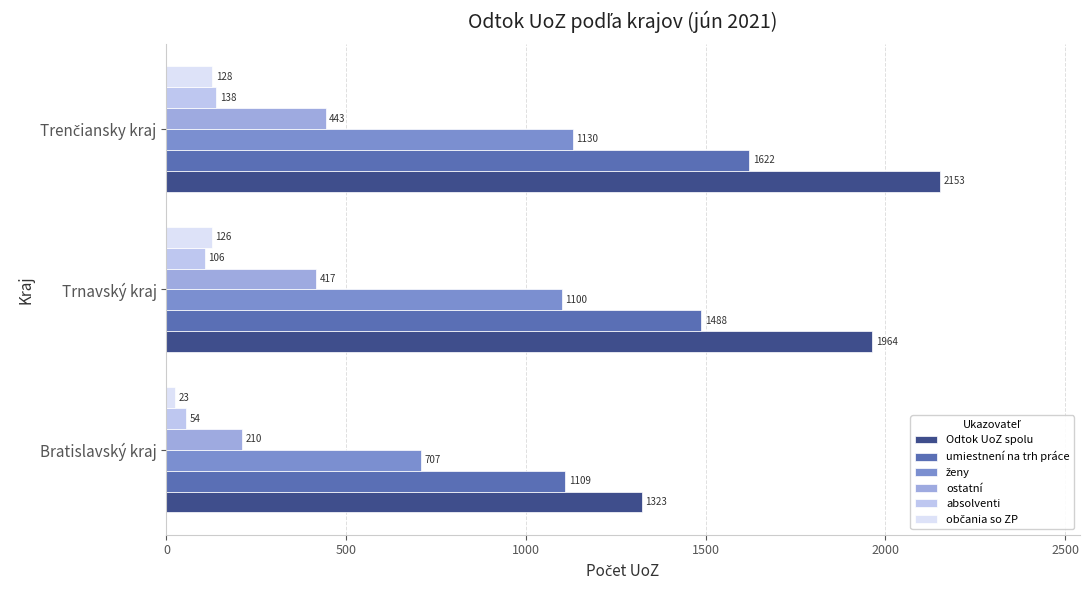

Between Bratislavský kraj and Trnavský kraj, which series saw the biggest shift?

Odtok UoZ spolu